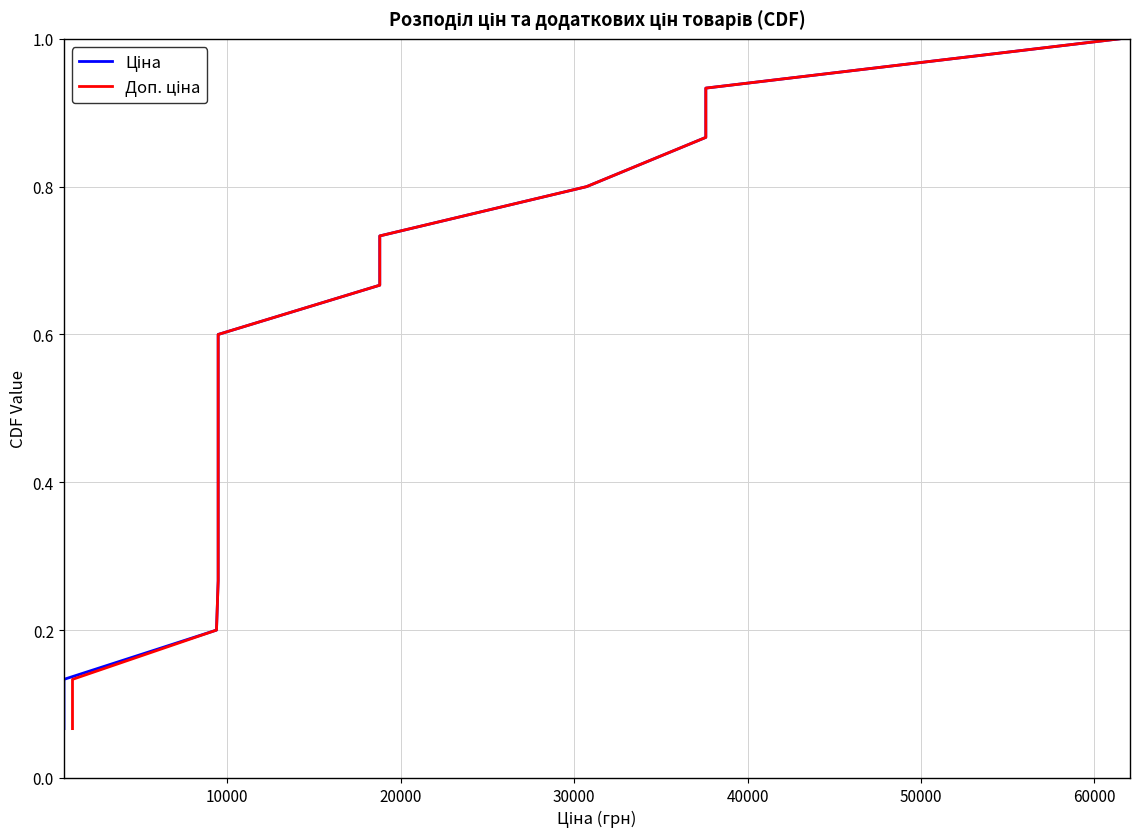

What is the label of the 11th point from the right?

40000